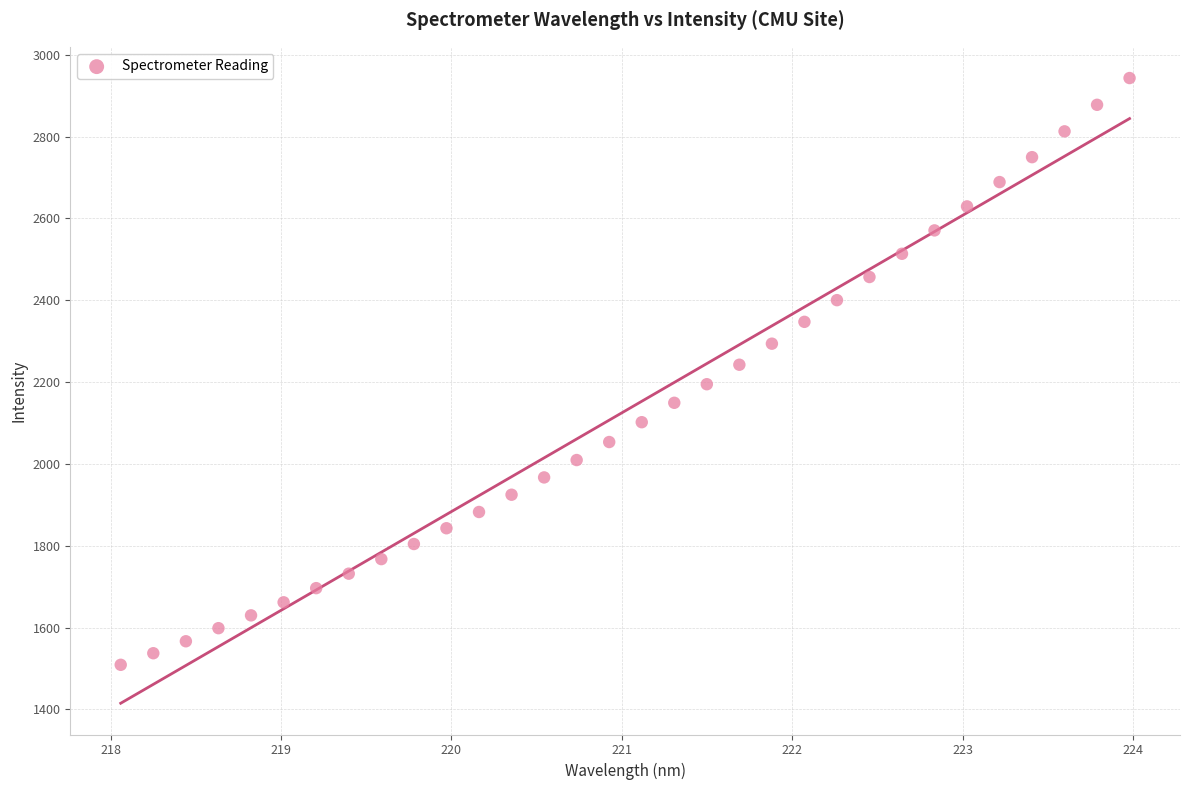

What is the range of X values (max minus min)?

5.9